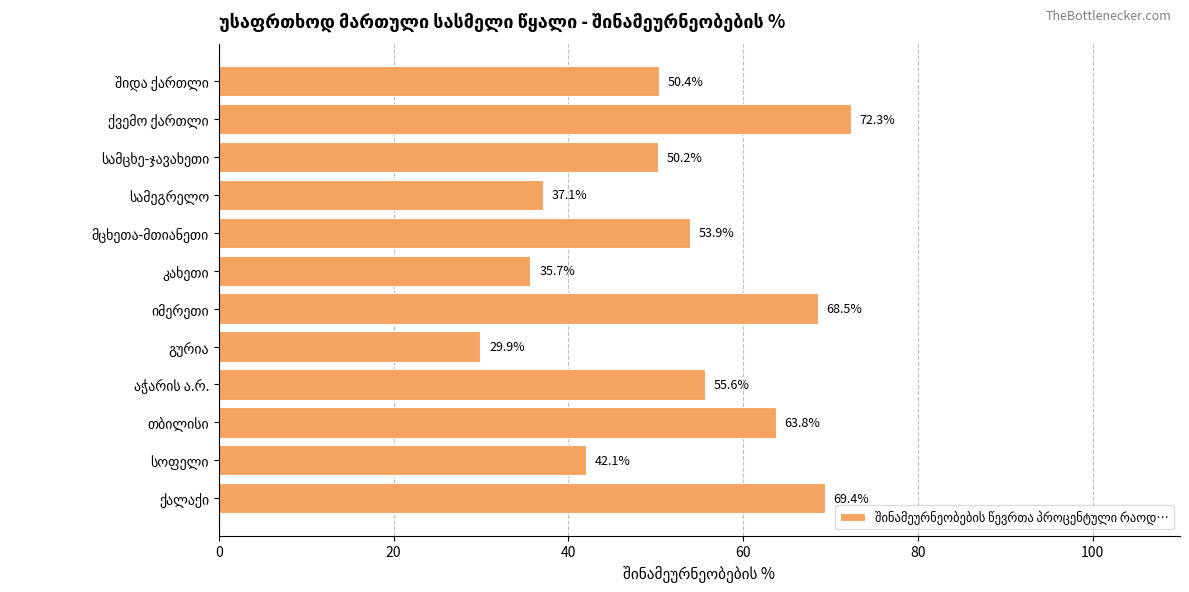

What is the difference between the maximum and minimum values?

42.4